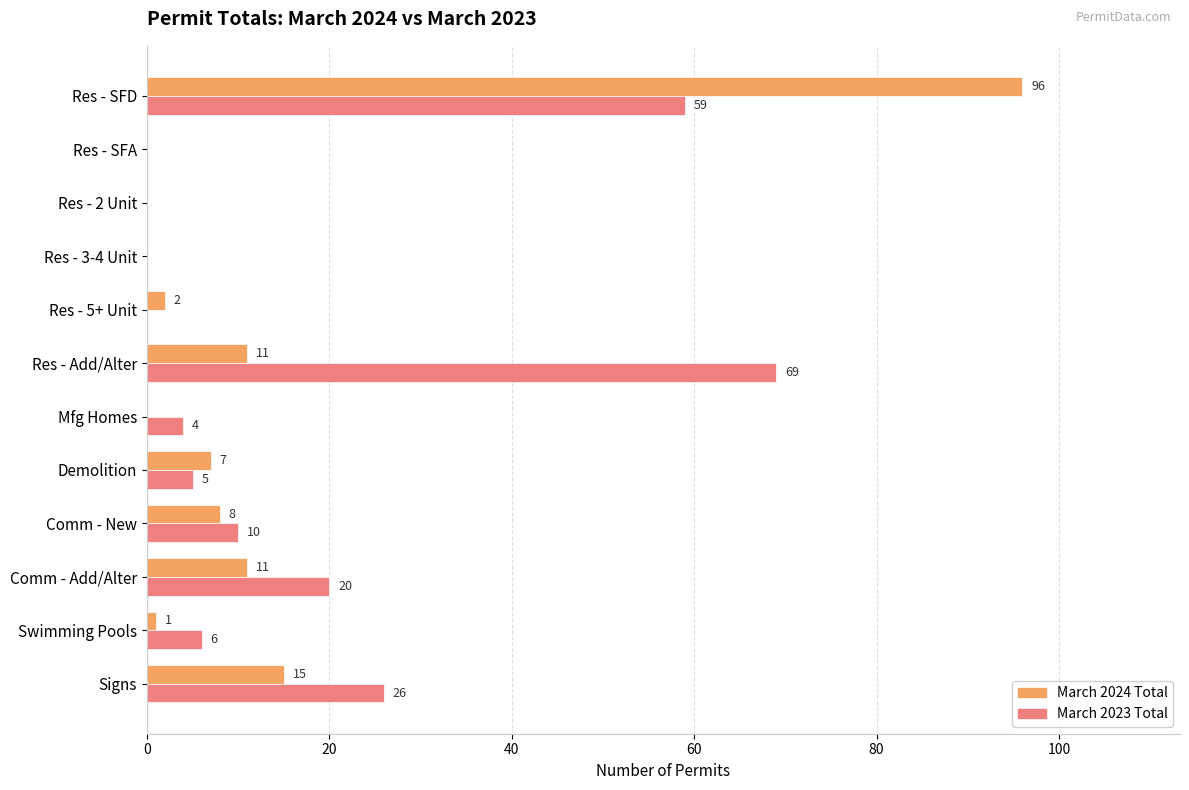

Is it true that March 2023 Total equals 4 at Mfg Homes?

True